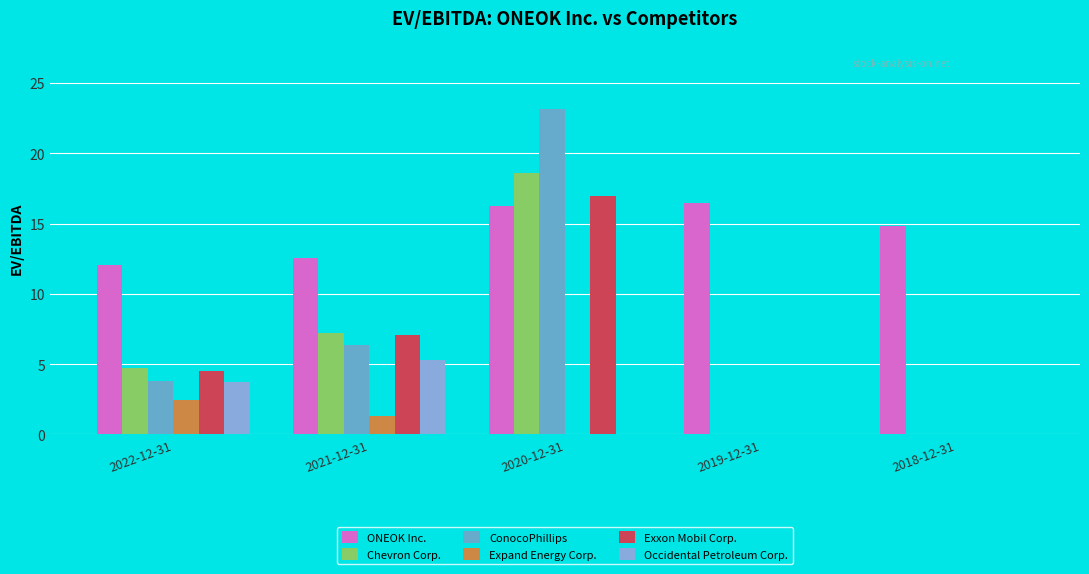

What is the label of the 4th bar from the left?

2019-12-31